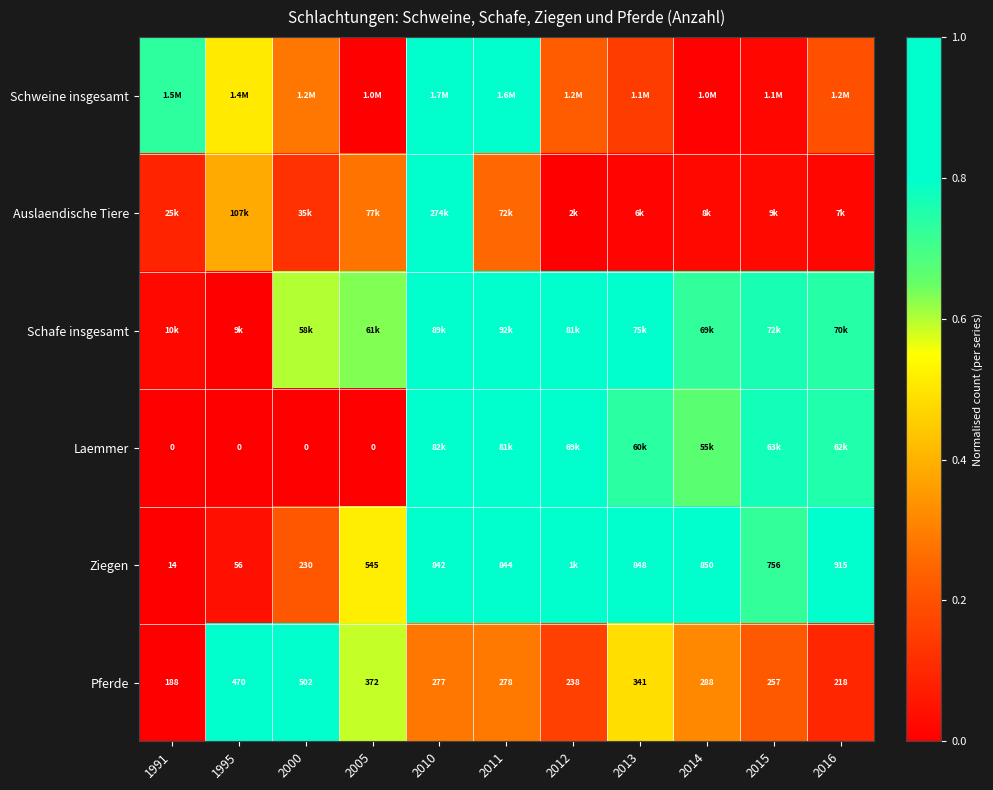

Is it true that Ziegen equals 0.4 at 2014?

False